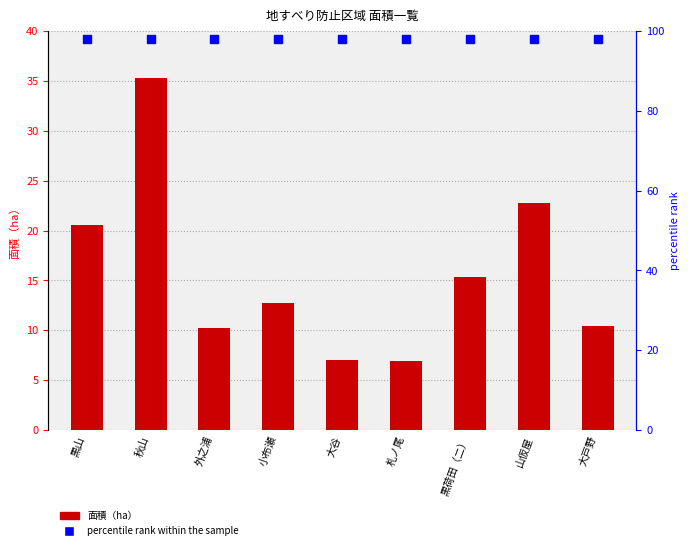

Which series contains the lowest Y value?

面積（ha）